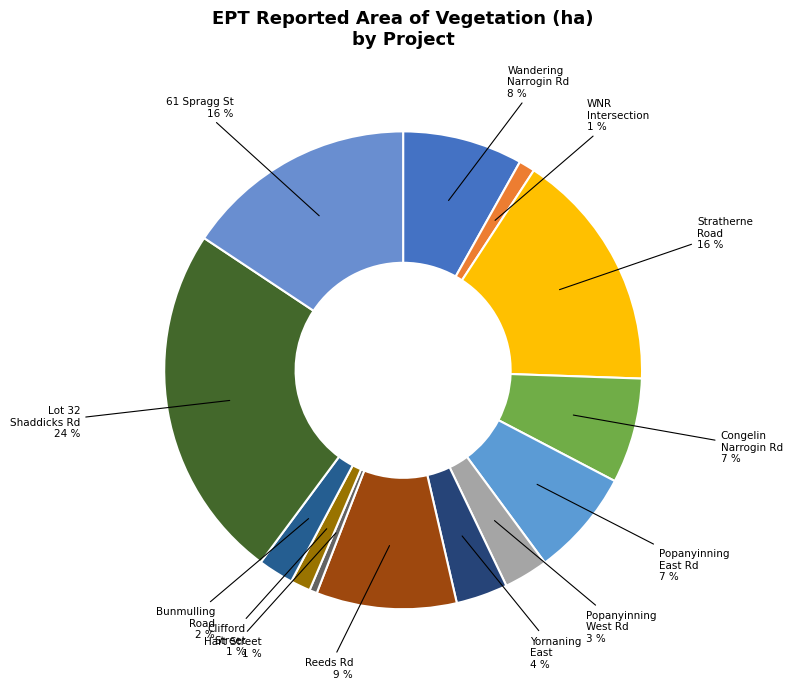

The Yornaning East slice represents 15% of the pie. True or false?

False